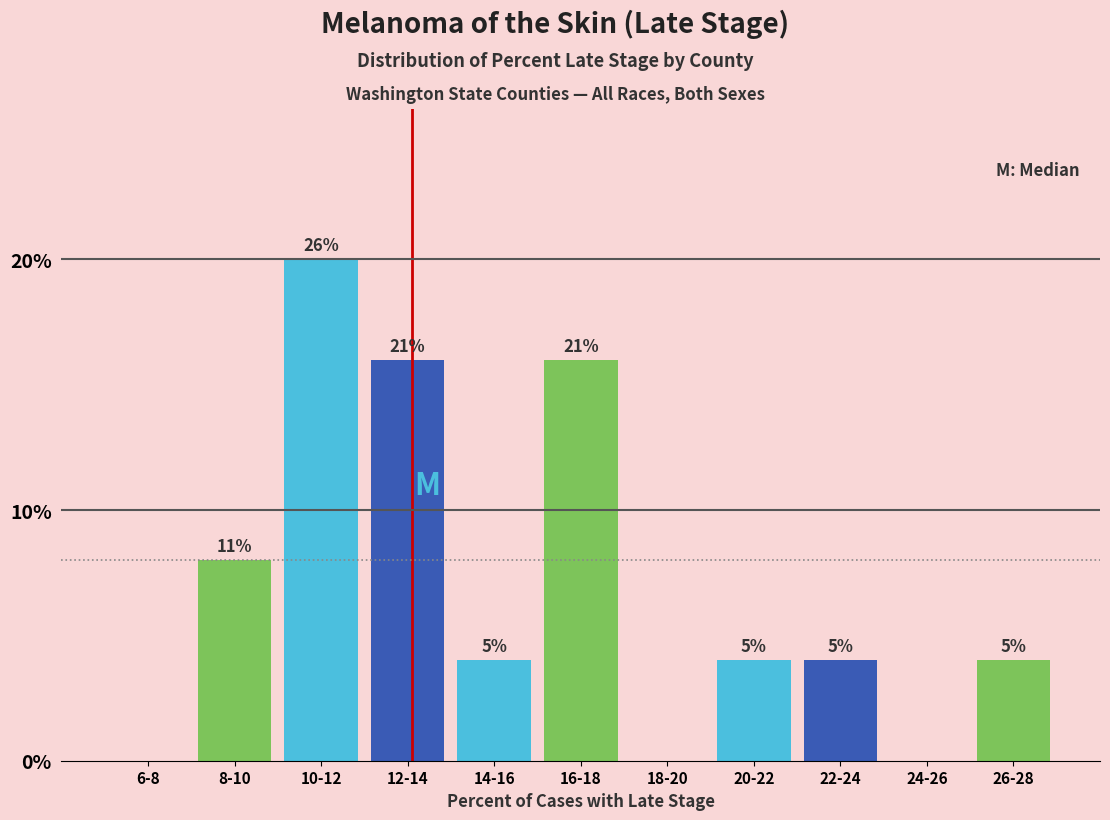

Are the bars horizontal?

No